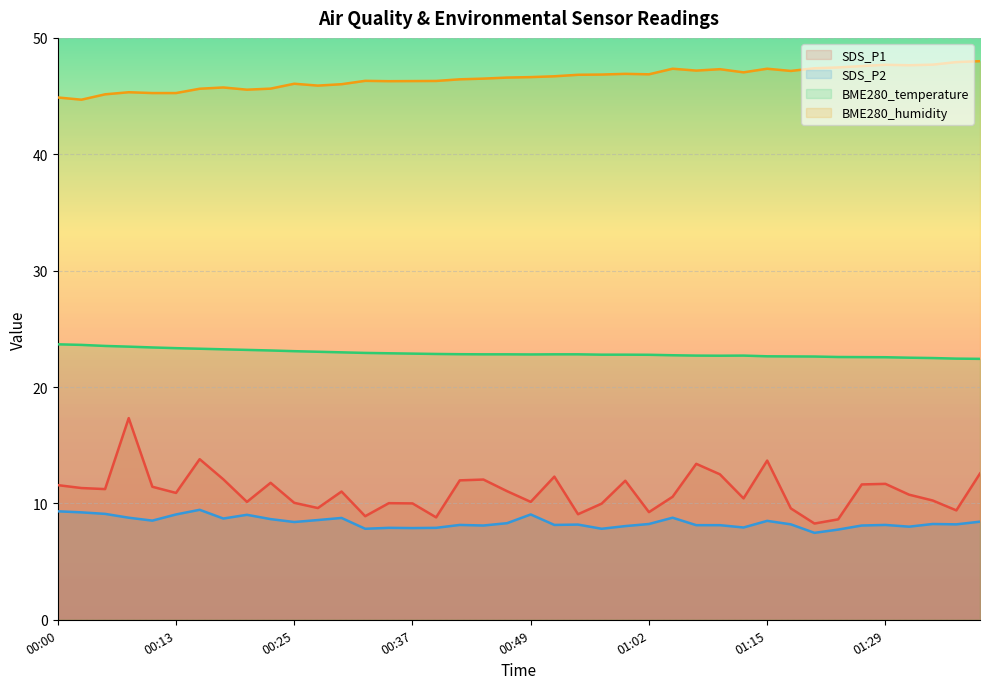

Between 00:59 and 00:00, which is larger?

00:59